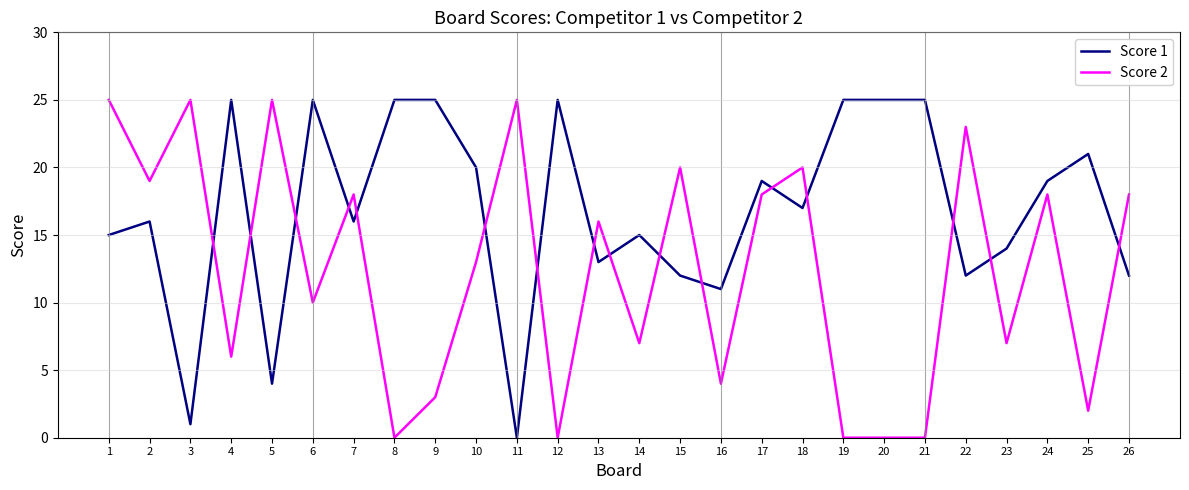

Reading left to right, extract all data points from this chart.

Score 1: 15	16	1	25	4	25	16	25	25	20	0	25	13	15	12	11	19	17	25	25	25	12	14	19	21	12
Score 2: 25	19	25	6	25	10	18	0	3	13	25	0	16	7	20	4	18	20	0	0	0	23	7	18	2	18